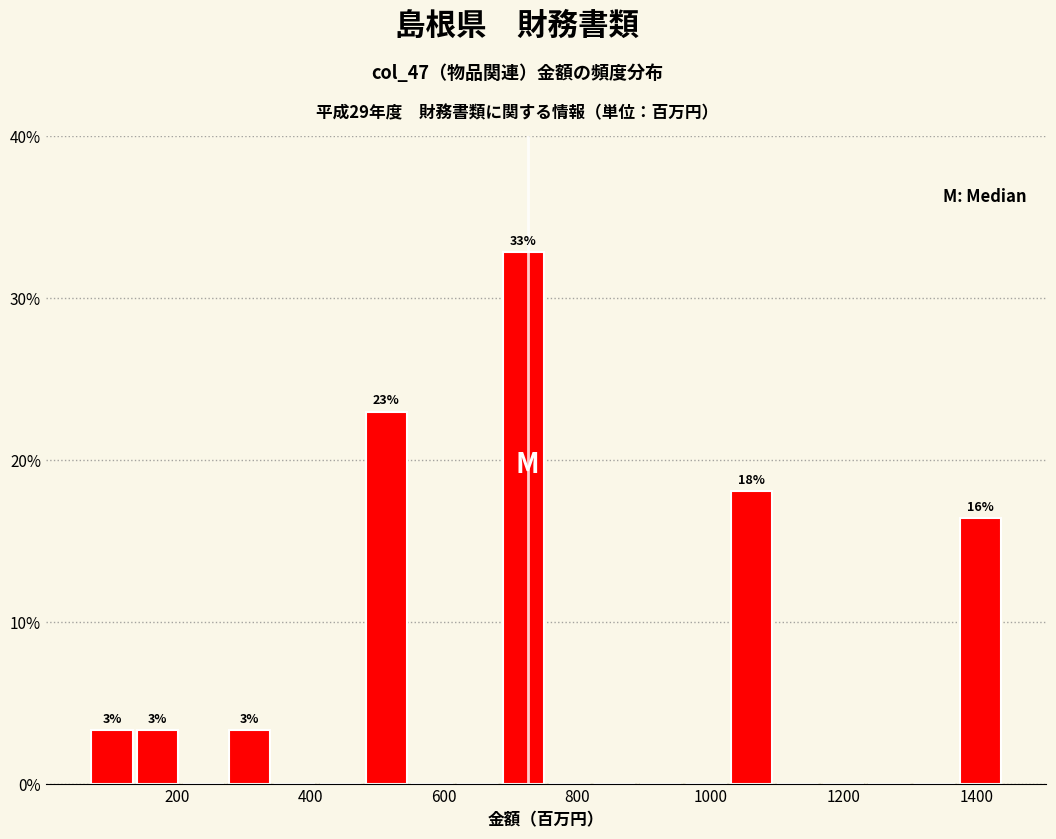

Around what value on the x-axis is the tallest bar? Give the approximate position of its centre, as read against the axis.

720